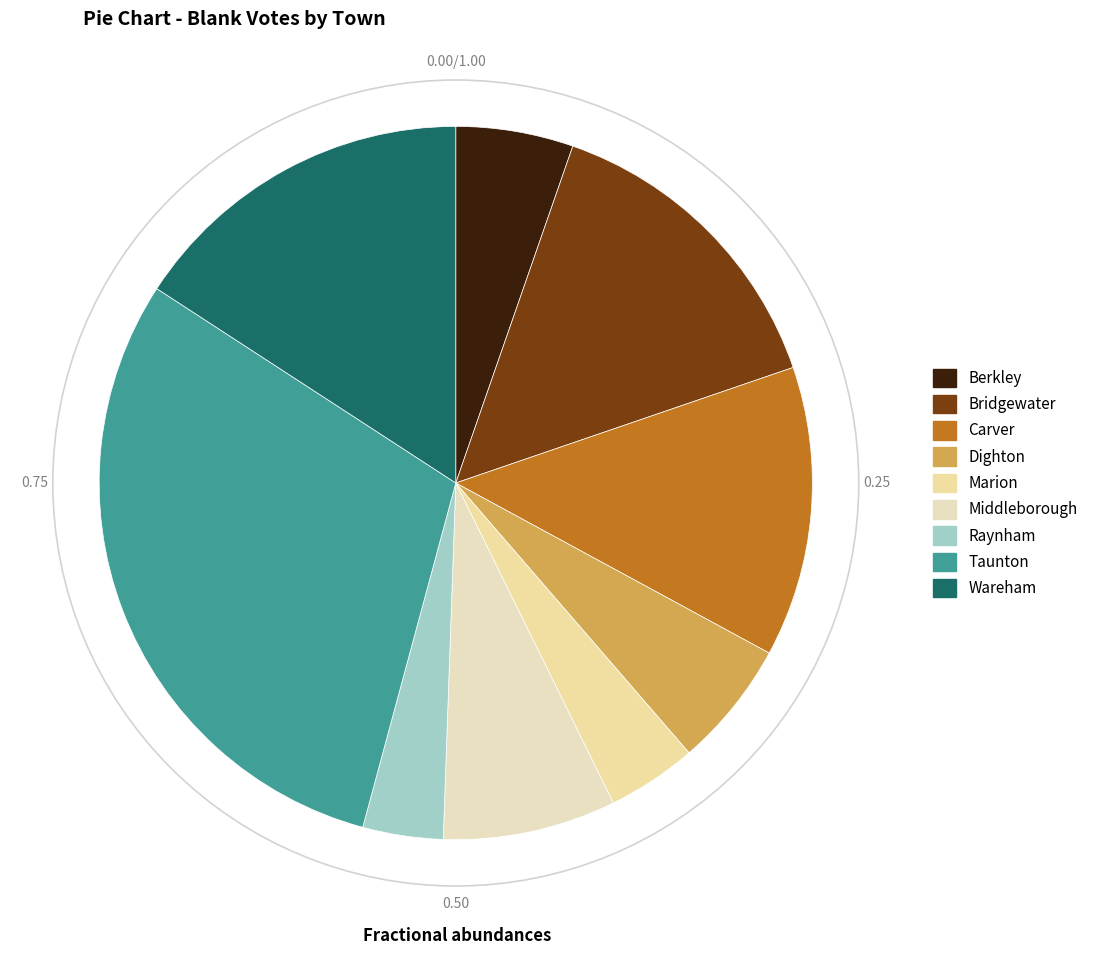

To the nearest percent, what is the combined percentage of Raynham and Wareham?

19%